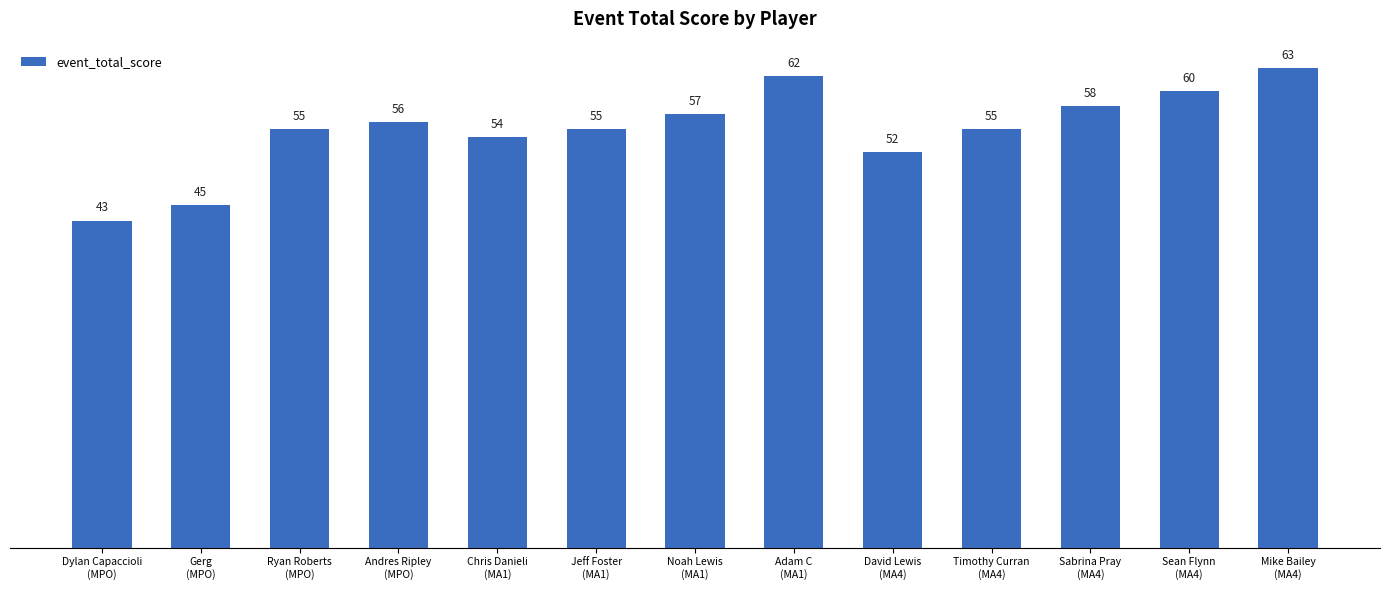

What is the label of the 11th bar from the right?

Ryan Roberts
(MPO)